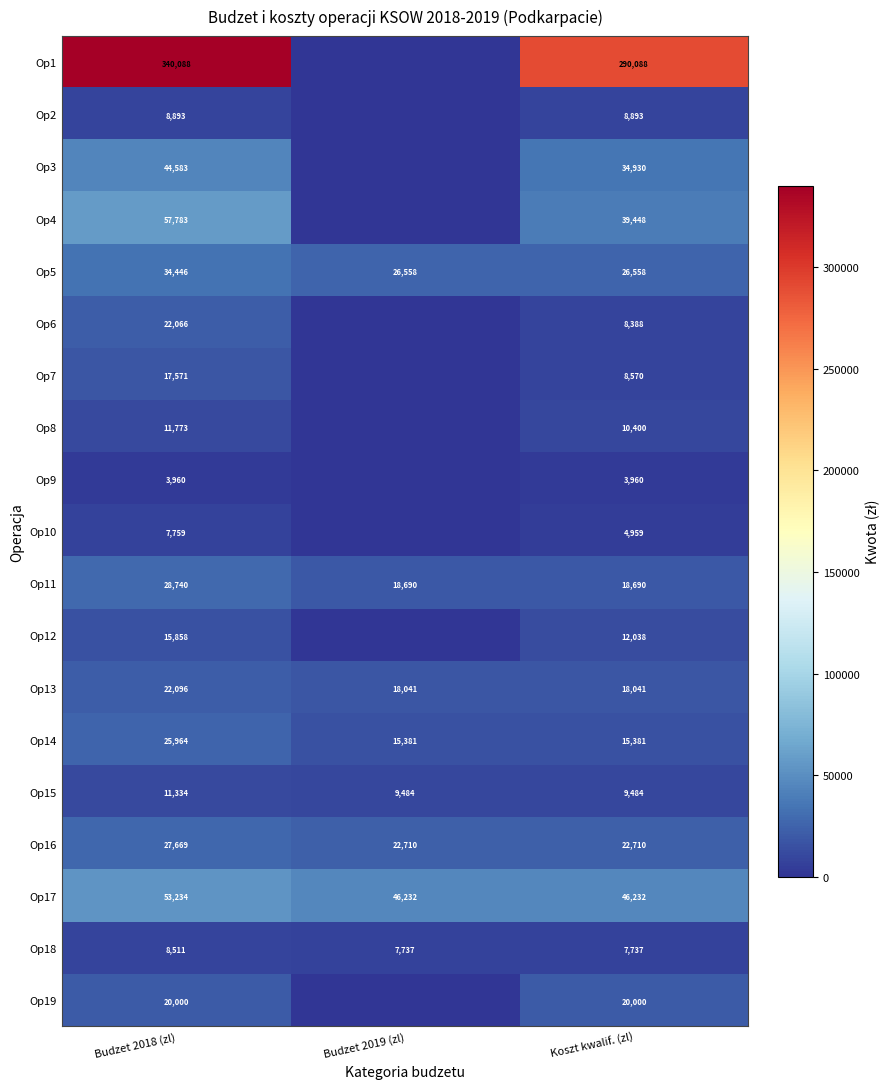

At which label does Op13 reach its peak?

Budzet 2018 (zl)